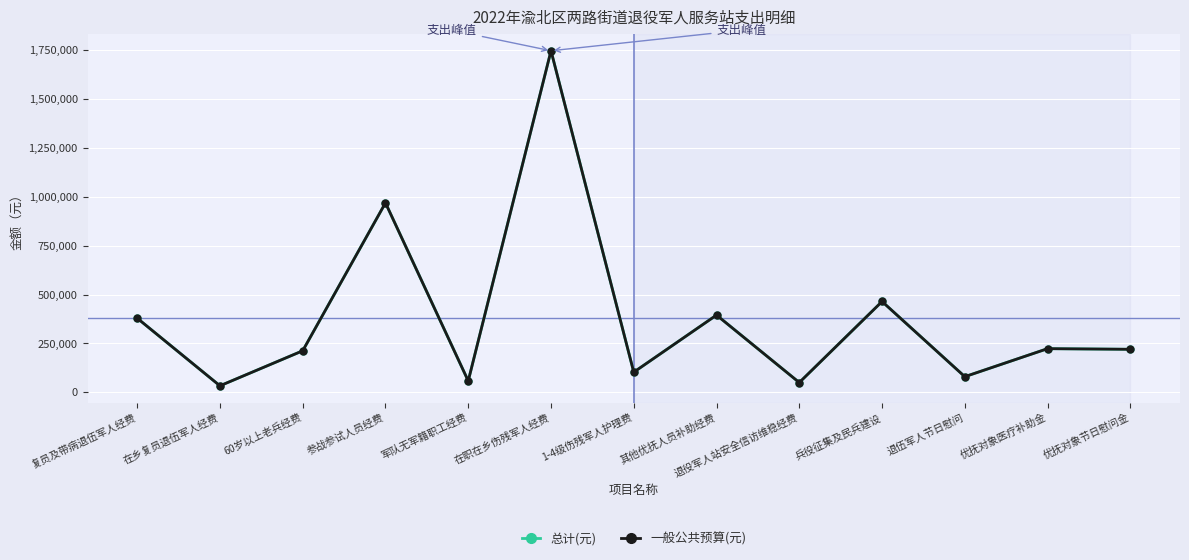

Does the chart have visible grid lines?

Yes